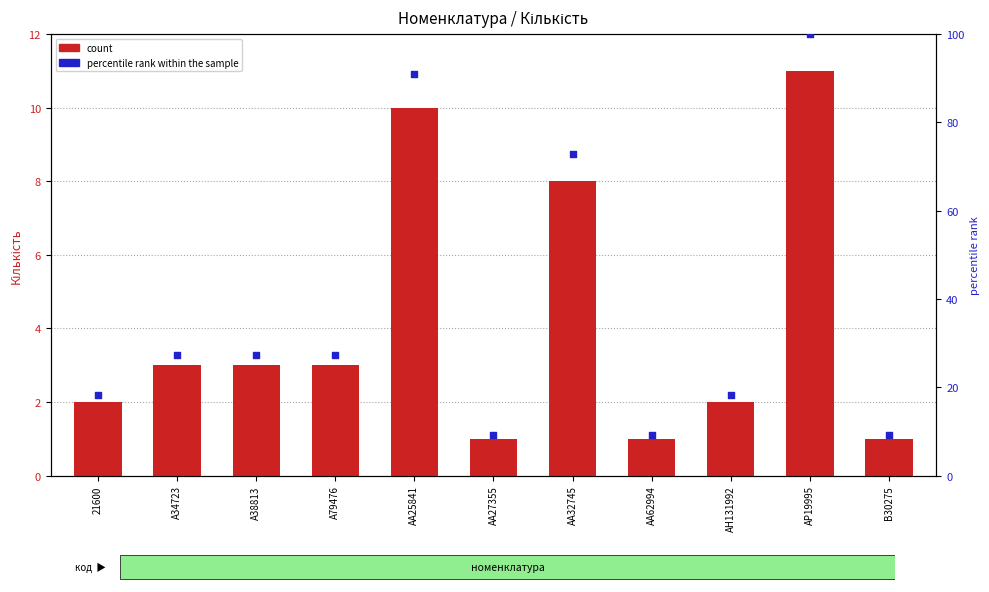

What are all the series names shown in the legend?

count, percentile rank within the sample